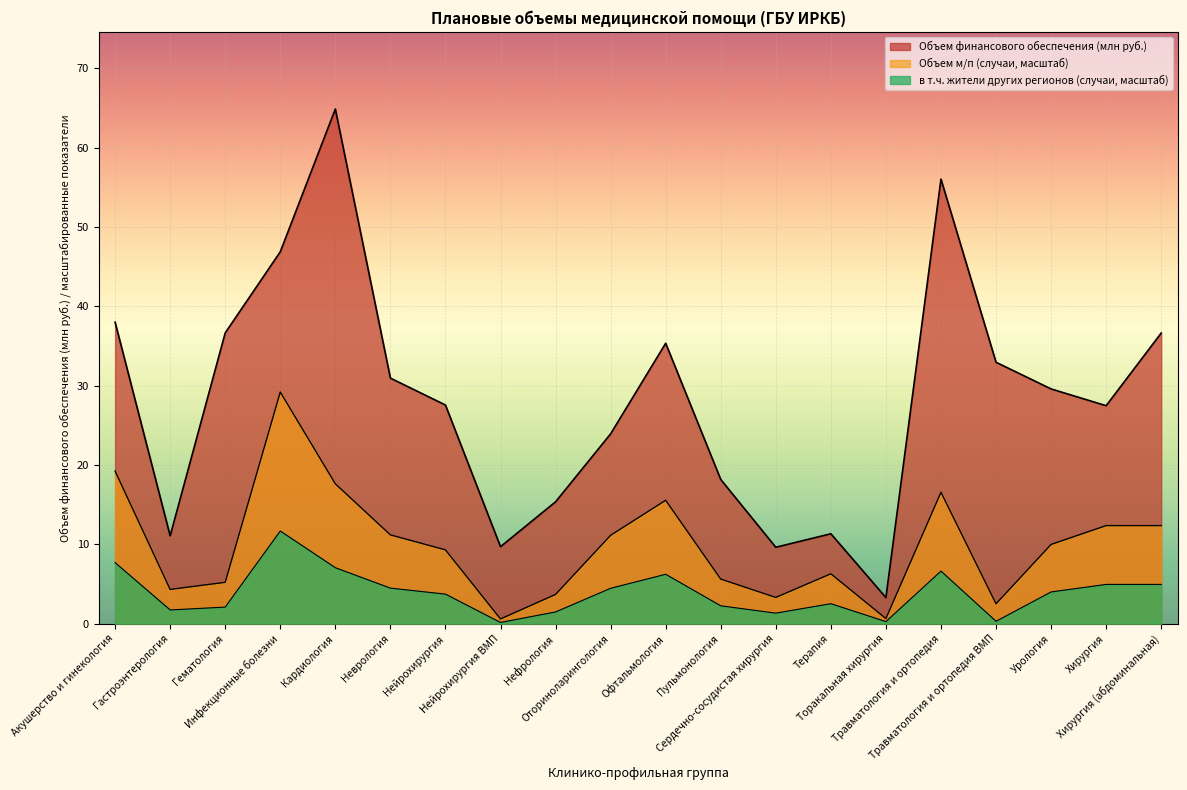

True or false: Объем м/п случаи (всего) and Объем финансового обеспечения (всего) cross at least once.

False